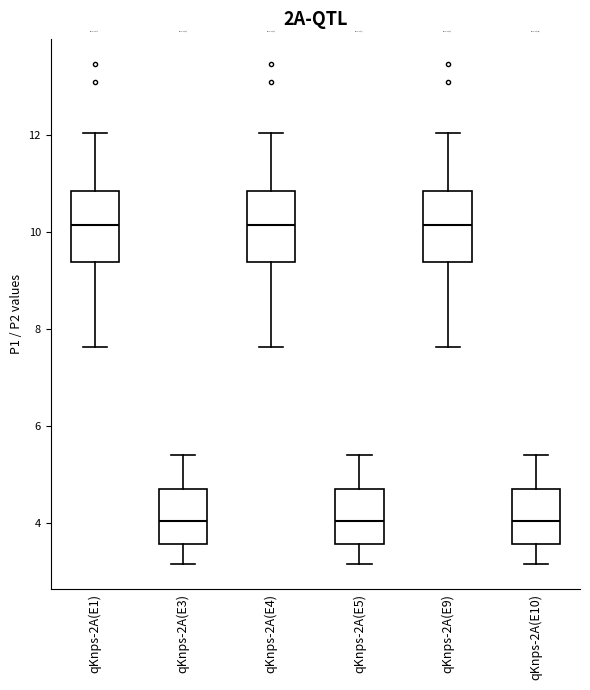

Reading left to right, read every box against the y-axis: the position of its median line, the range the box covers, and the ends of its whiskers. The values are not printed on the chart, so give them approximately, as read against the axis.

qKnps-2A(E1): median 10.2, box 9.4 to 10.8, whiskers 7.6 to 12.0
qKnps-2A(E3): median 4.0, box 3.6 to 4.6, whiskers 3.2 to 5.4
qKnps-2A(E4): median 10.2, box 9.4 to 10.8, whiskers 7.6 to 12.0
qKnps-2A(E5): median 4.0, box 3.6 to 4.6, whiskers 3.2 to 5.4
qKnps-2A(E9): median 10.2, box 9.4 to 10.8, whiskers 7.6 to 12.0
qKnps-2A(E10): median 4.0, box 3.6 to 4.6, whiskers 3.2 to 5.4